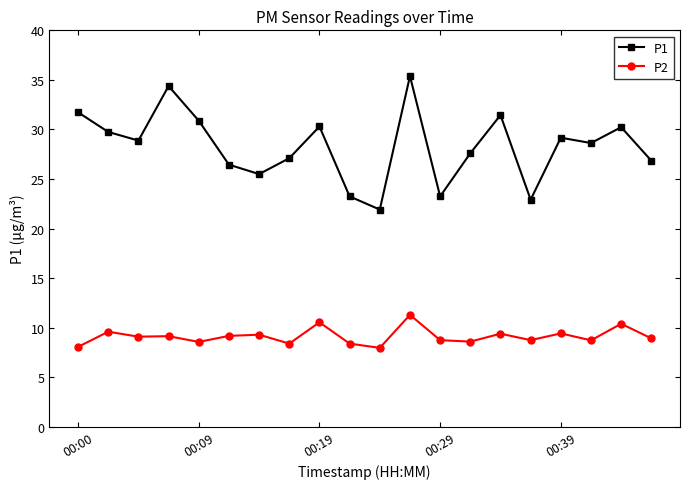

Which series has the widest spread of values?

P1